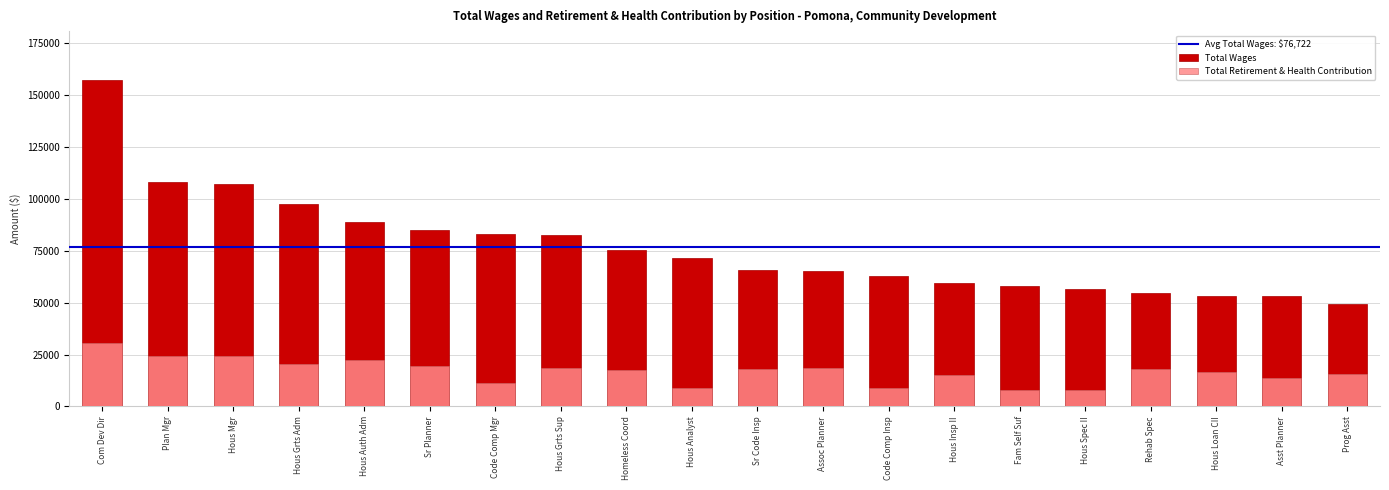

At Code Comp Mgr, list the series in order from smallest to largest.

Total Retirement & Health Contribution, Total Wages